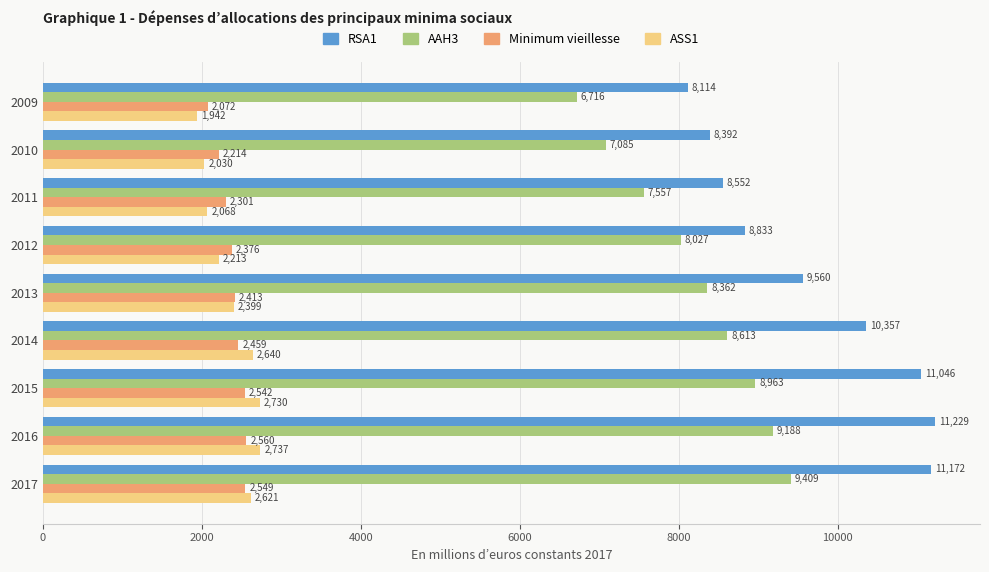

What value does the Minimum vieillesse series have at 2015?

2541.7